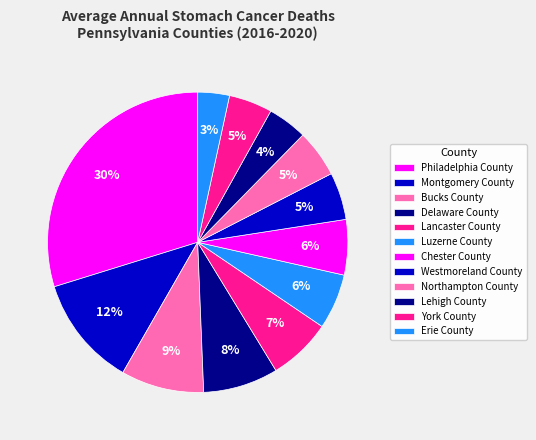

What is the largest slice in the pie chart?

Philadelphia County